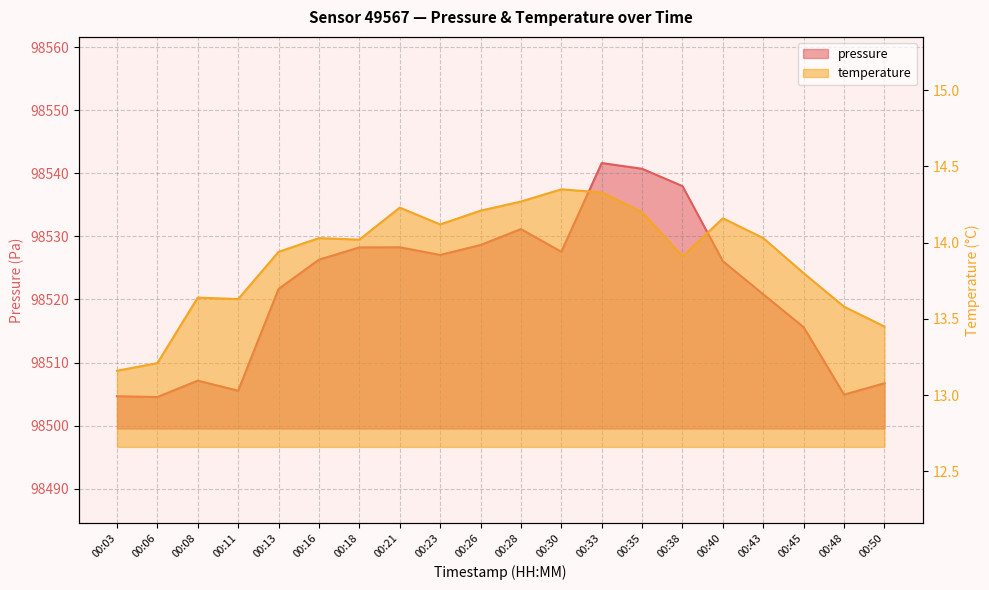

What is the approximate value of pressure at 00:35?

98540.7